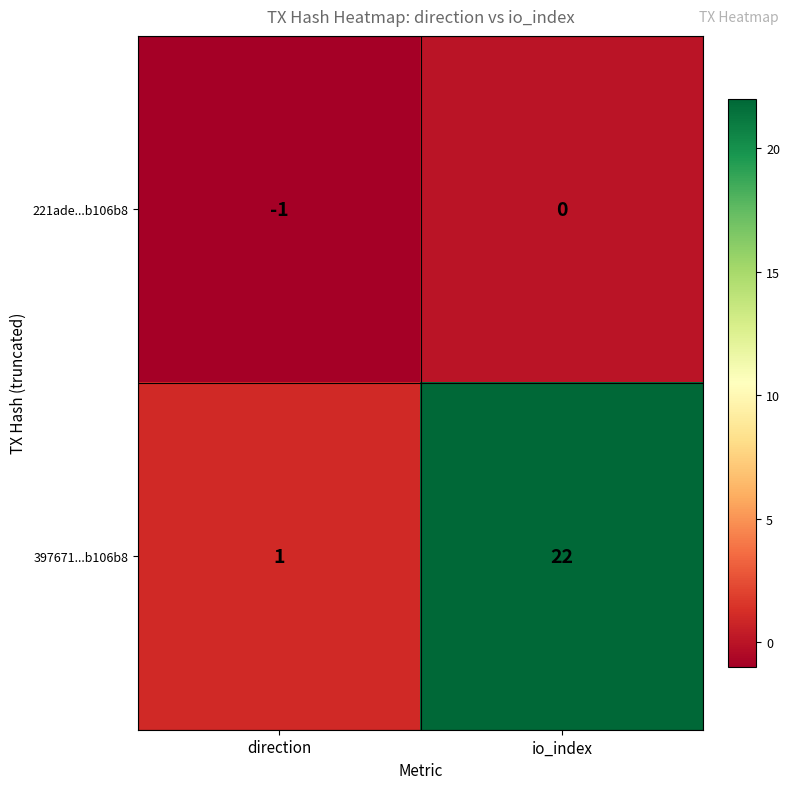

At which label is 397671...b106b8 closest to 11?

direction